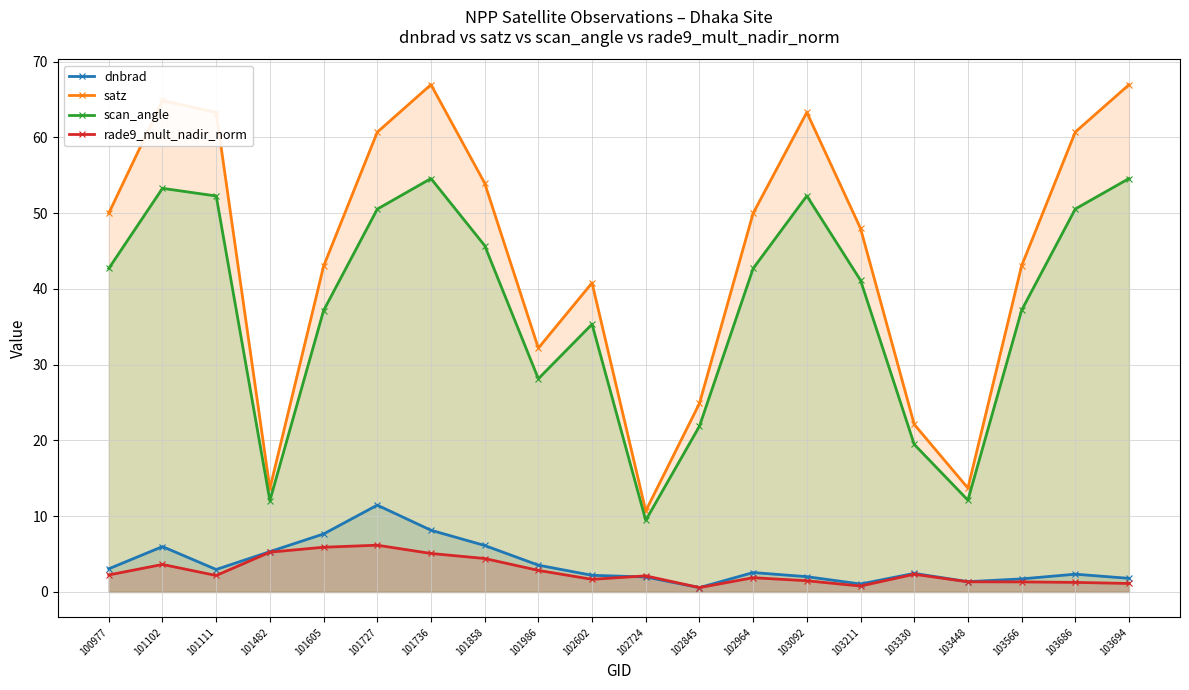

Reading left to right, transcribe all the data shown in this chart.

dnbrad: 3.1	6.0	3.0	5.3	7.7	11.5	8.1	6.1	3.5	2.2	2.0	0.6	2.6	2.0	1.1	2.5	1.4	1.7	2.3	1.8
satz: 50.0	64.9	63.3	13.6	43.0	60.7	67.0	54.0	32.2	40.8	10.7	24.9	50.0	63.3	48.0	22.1	13.7	43.0	60.7	66.9
scan_angle: 42.7	53.3	52.3	12.1	37.1	50.5	54.6	45.7	28.1	35.3	9.5	21.9	42.7	52.3	41.1	19.5	12.1	37.2	50.5	54.6
rade9_mult_nadir_norm: 2.2	3.6	2.2	5.2	5.9	6.2	5.1	4.4	2.8	1.7	2.1	0.6	1.9	1.5	0.8	2.3	1.3	1.3	1.3	1.1